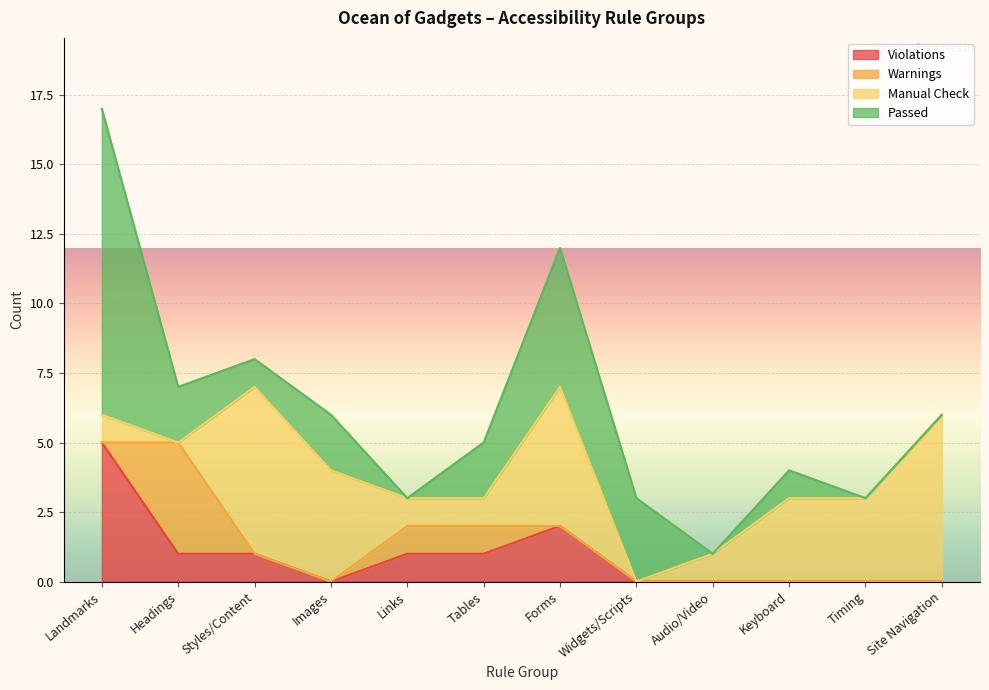

Which series has the widest spread of values?

Passed